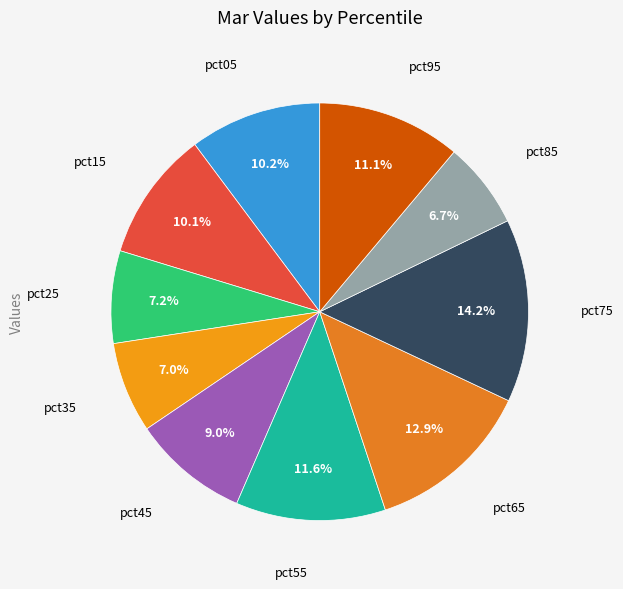

How many slices are in this pie chart?

10